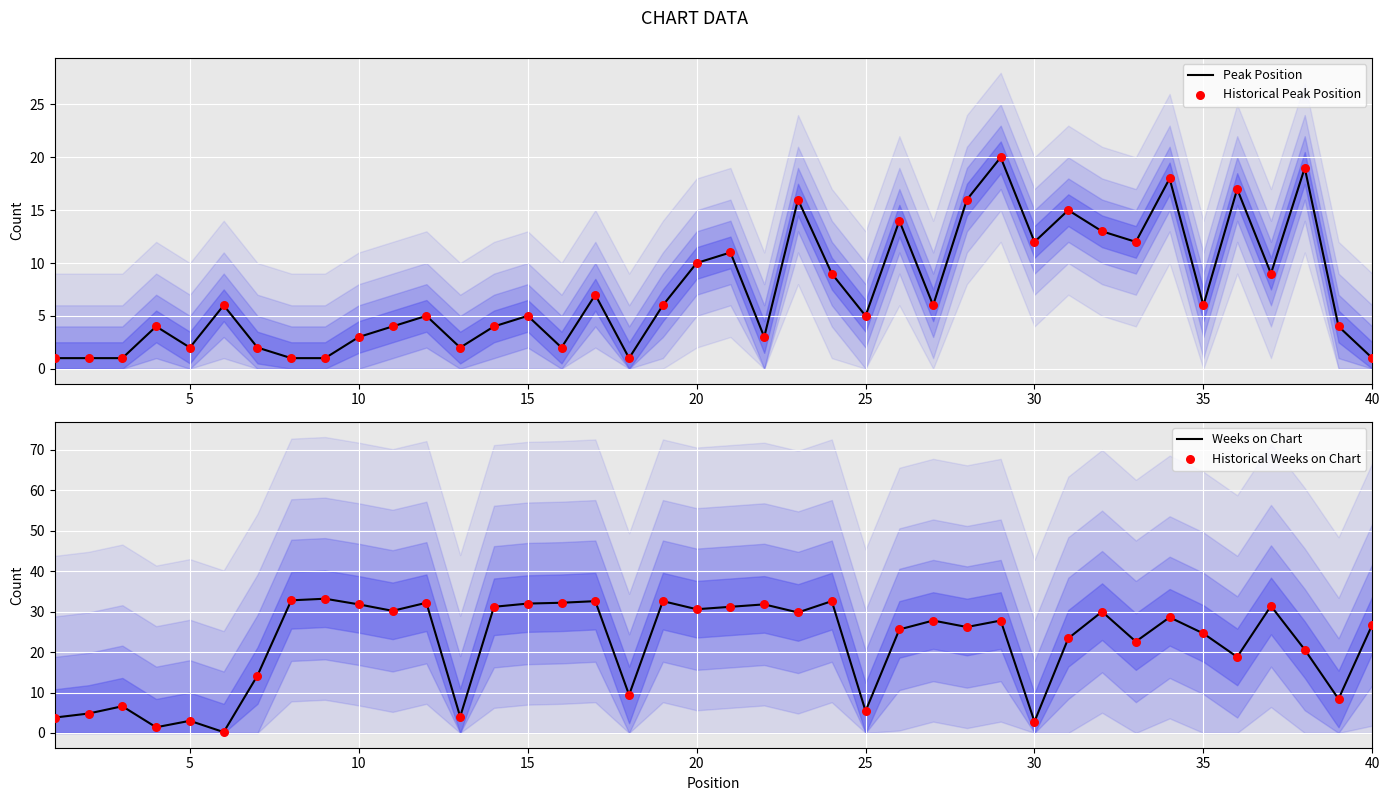

What is the highest value of the Peak Position series?

20